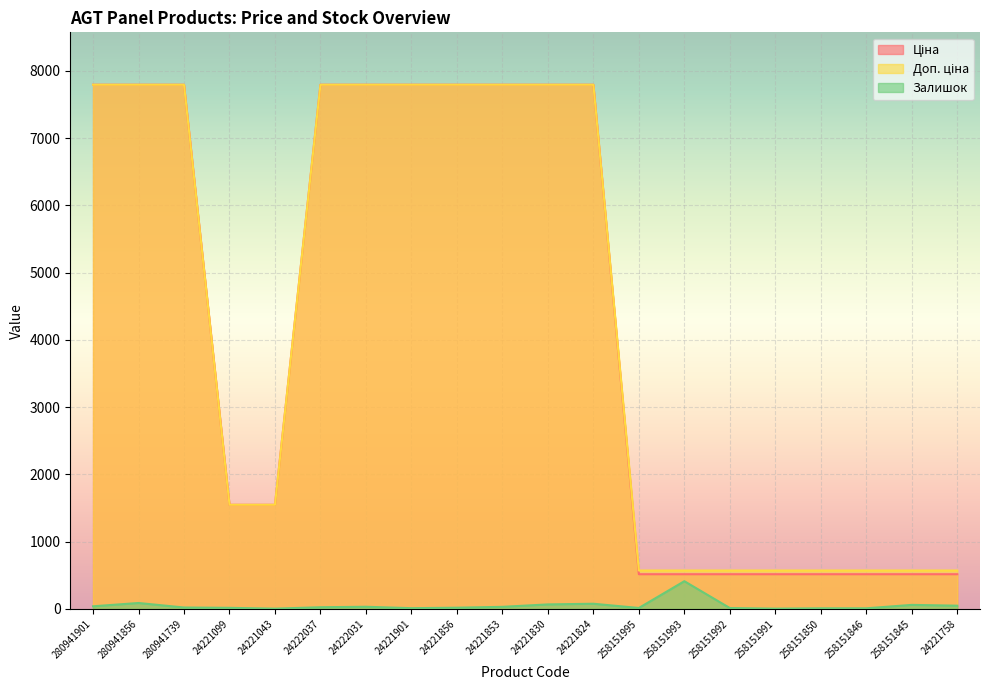

True or false: Доп. ціна has a value of 7792.9 at 24221856.

True